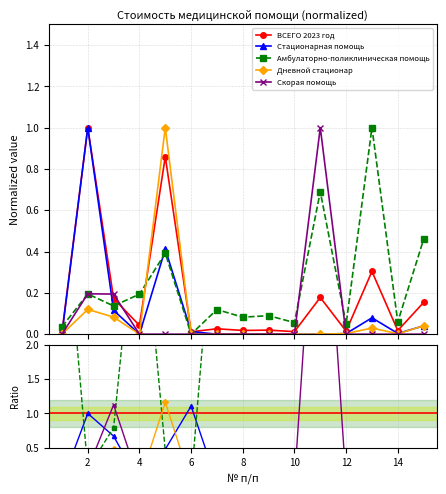

List the series in order of their peak value, highest first.

Скорая помощь, Амбулаторно-поликлиническая помощь, Дневной стационар, Стационарная помощь, ВСЕГО 2023 год